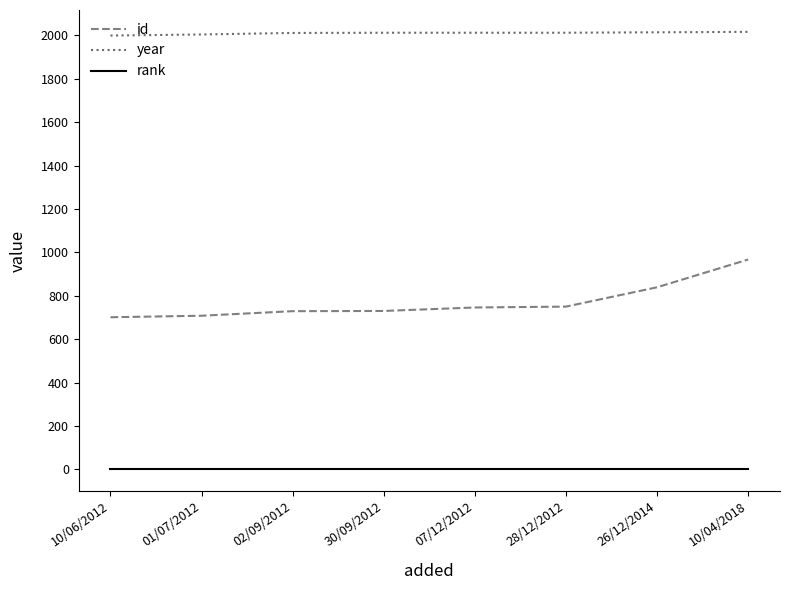

What position from the left is 01/07/2012?

2